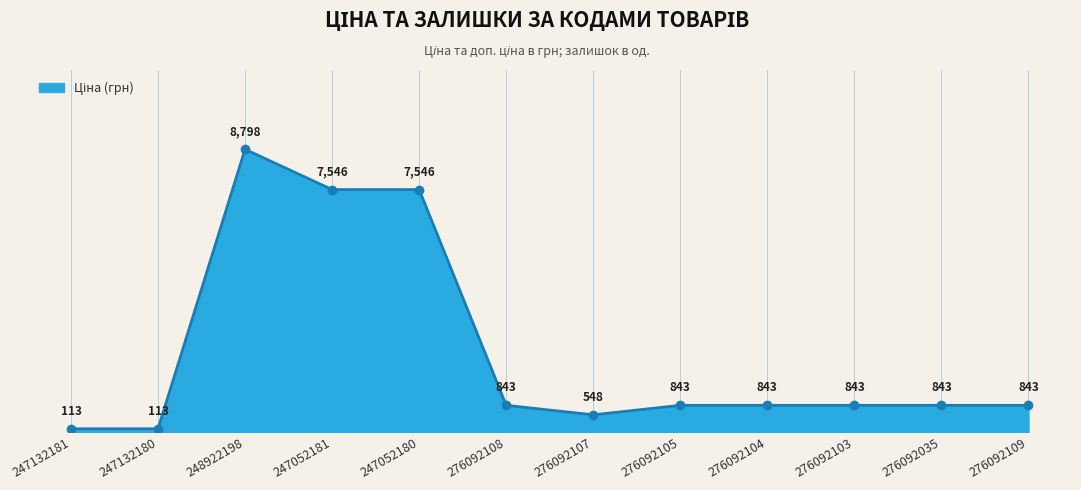

The chart shows a value of 7545.9 at 247052180. True or false?

True